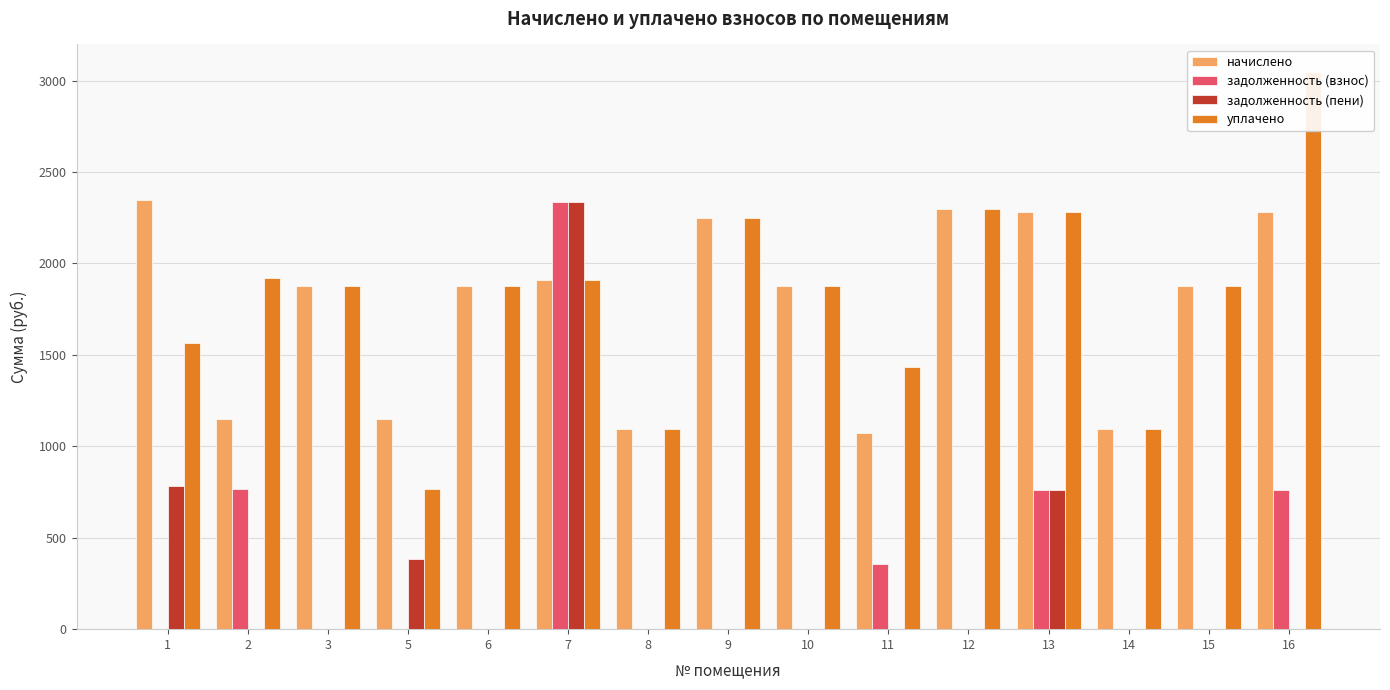

How many series are shown in this chart?

4